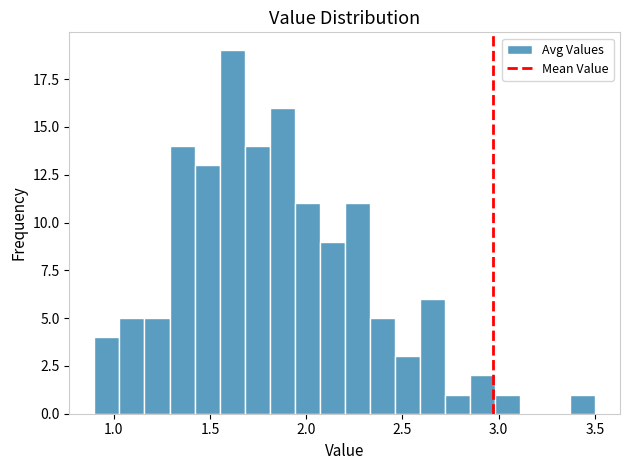

Read against the x-axis, roughly where is the centre of the tallest bar?

1.60